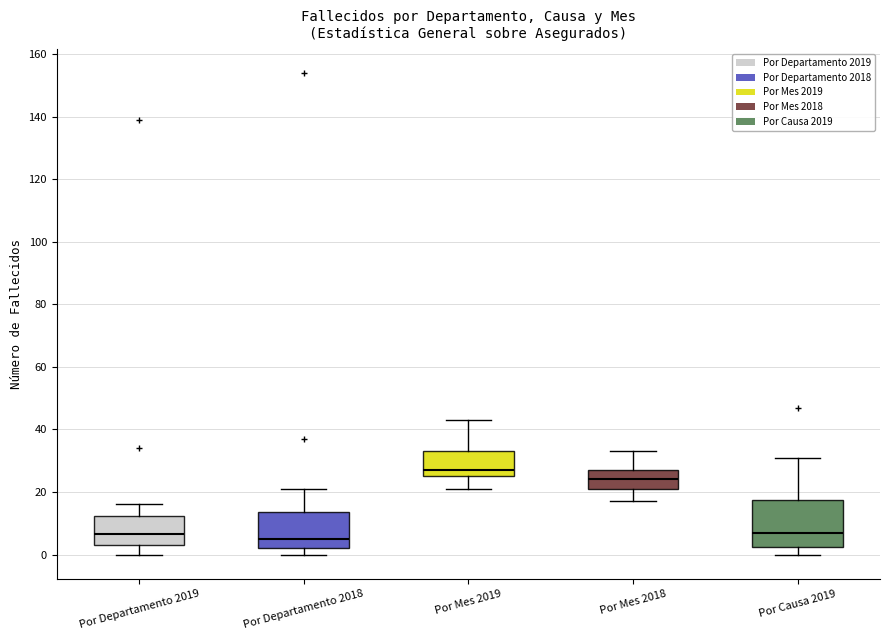

Where does the upper whisker of the box for Por Mes 2018 end on the y-axis? The values are not printed on the chart, so give them approximately, as read against the axis.

34